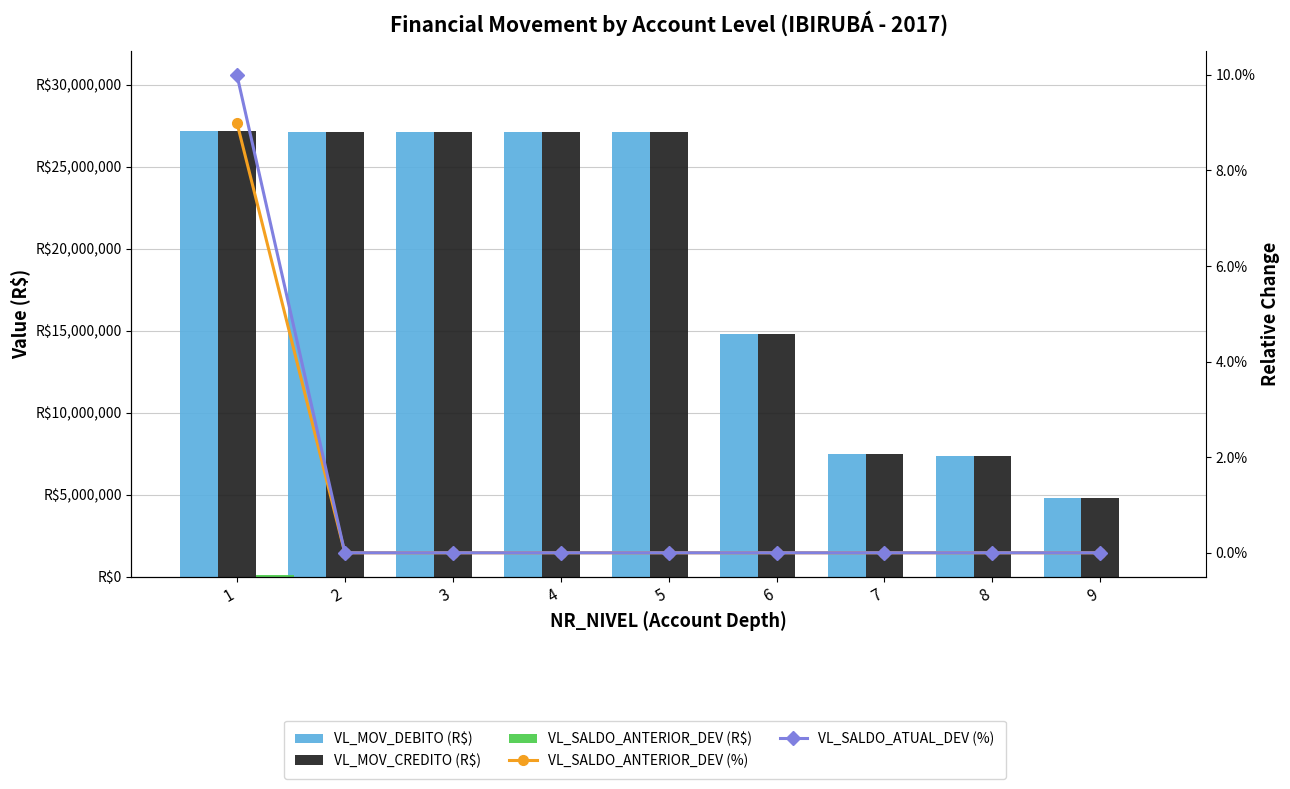

What is the difference between the maximum and minimum values in the VL_SALDO_ANTERIOR_DEV (R$) series?

129594.9